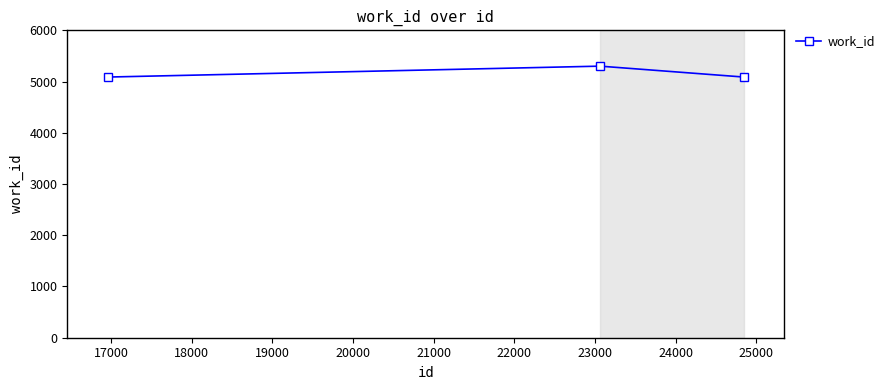

What is the greatest value displayed?

5301